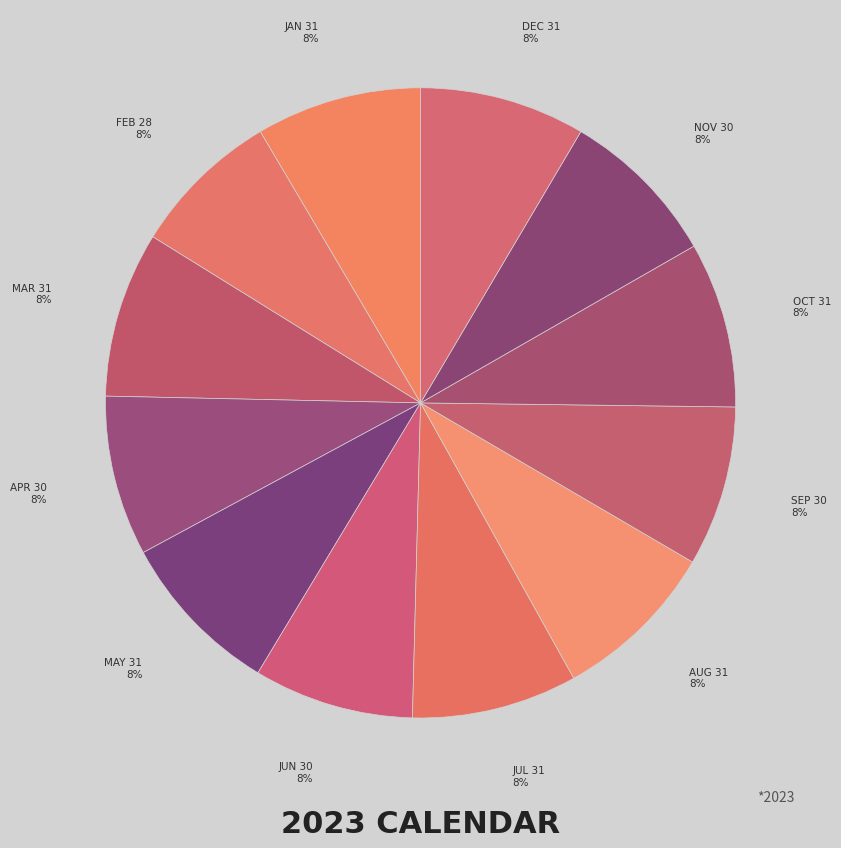

Does any single category account for the majority?

No